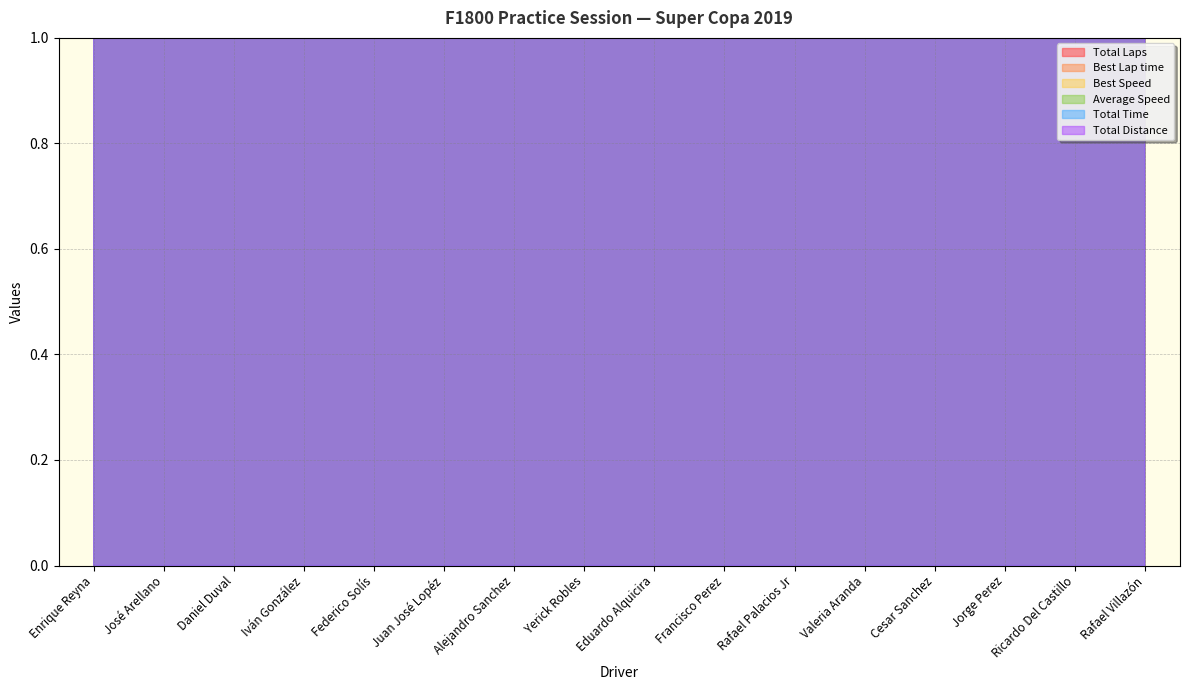

What is the spread (max minus min) of values at Cesar Sanchez?

1203.9